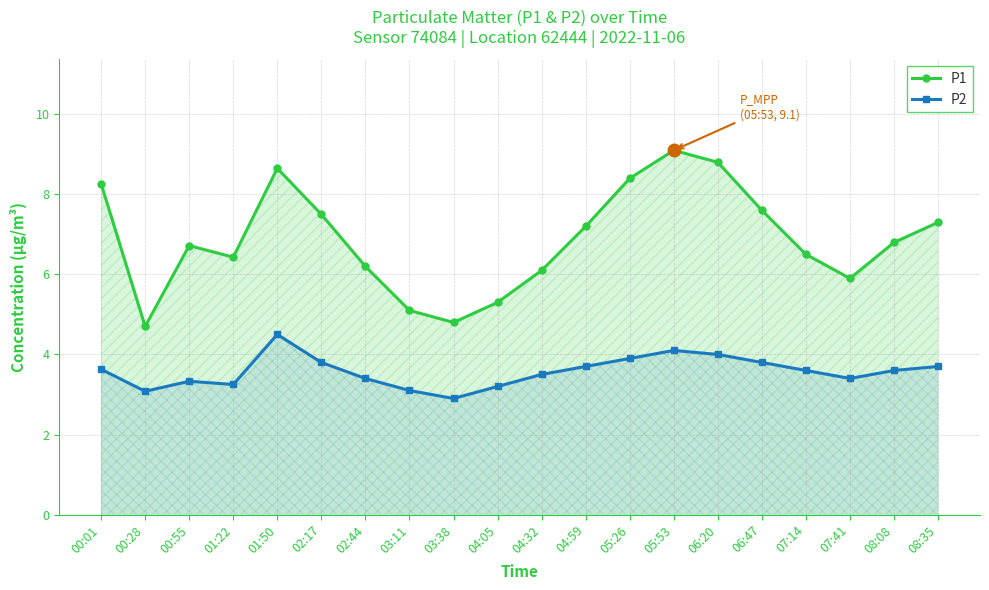

What is the total value across all series at 07:14?

10.1